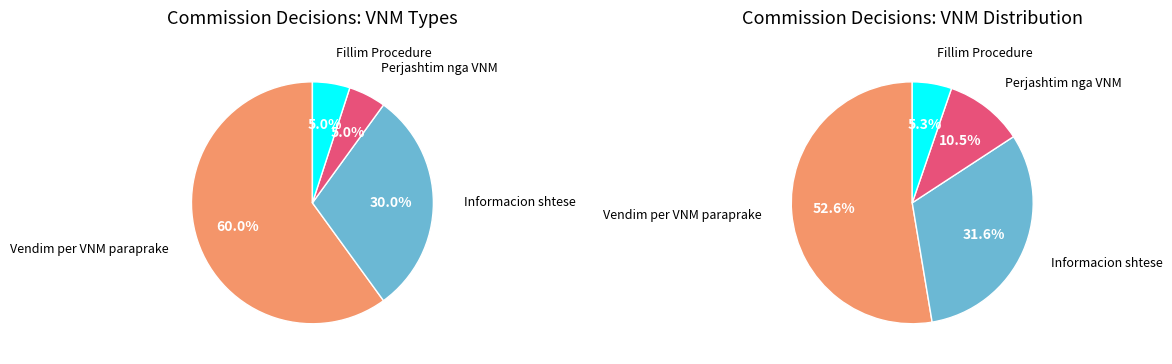

Count the number of slices in the pie.

4